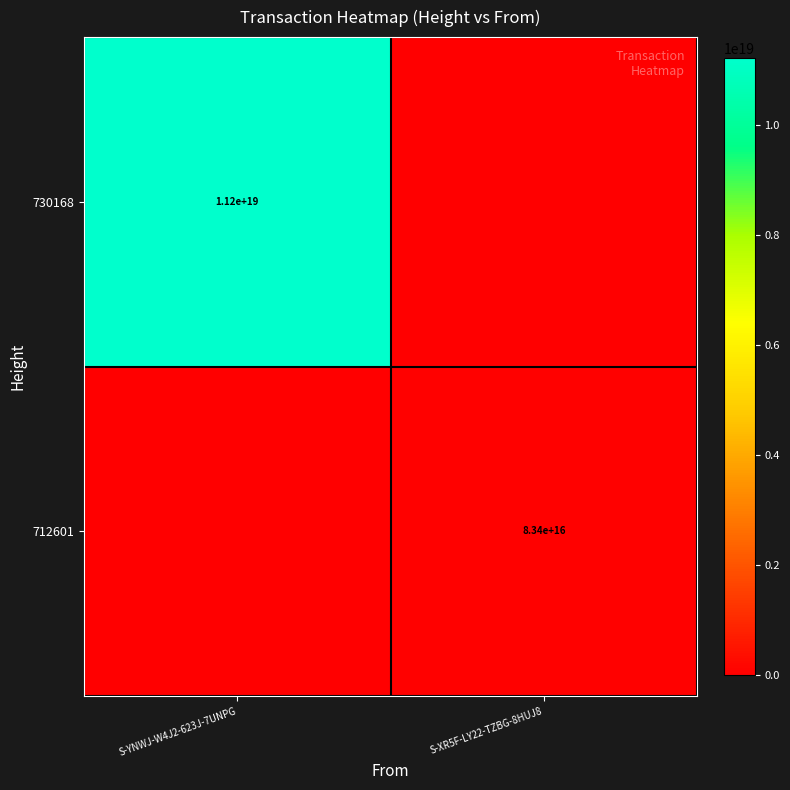

Is the value of 730168 at S-YNWJ-W4J2-623J-7UNPG greater than the value of 712601 at S-XR5F-LY22-TZBG-8HUJ8?

Yes